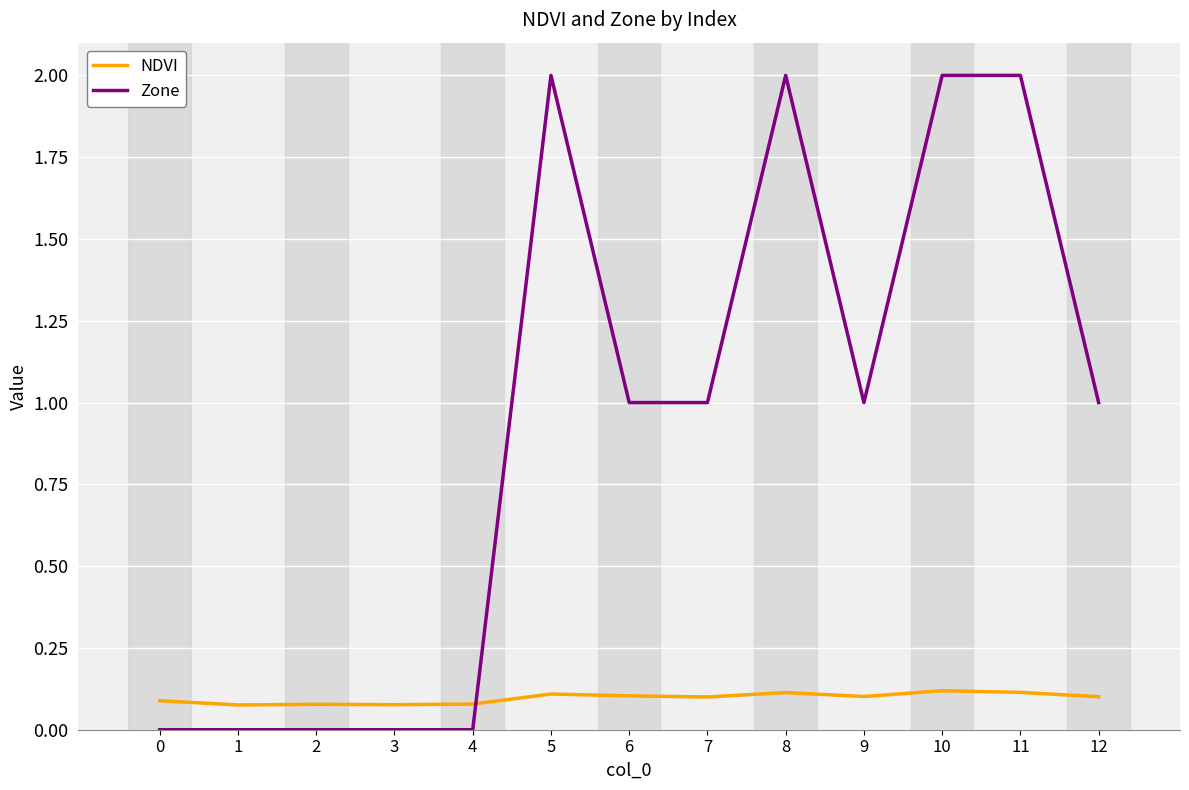

True or false: NDVI has more than 1 interior local peaks.

True